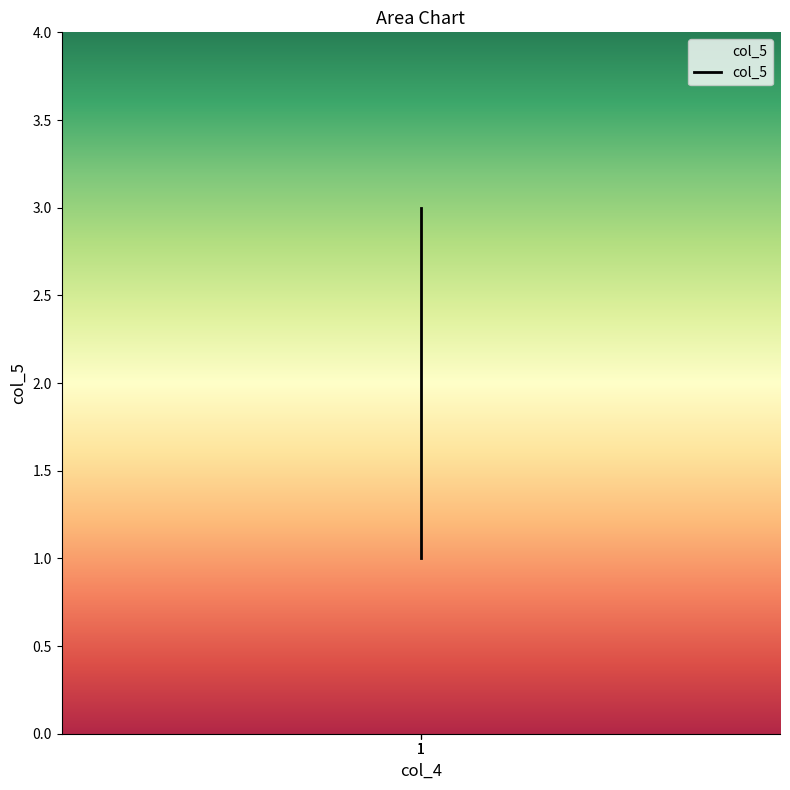

At which label does the data first exceed 2?

1